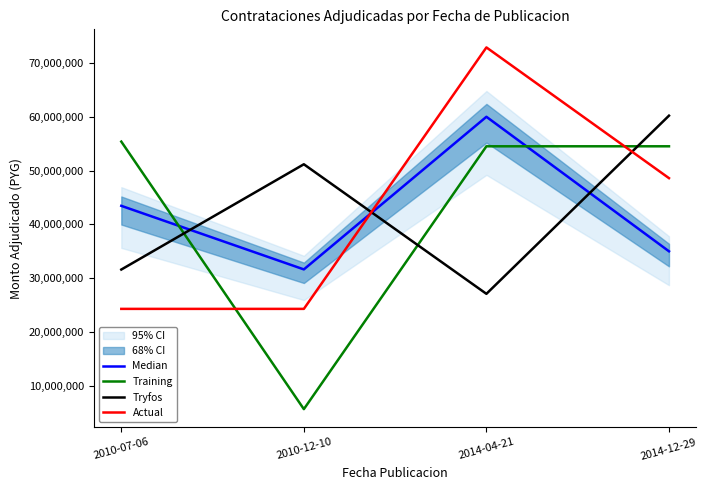

The Training series shows 55387910.7 at 2010-07-06. True or false?

True